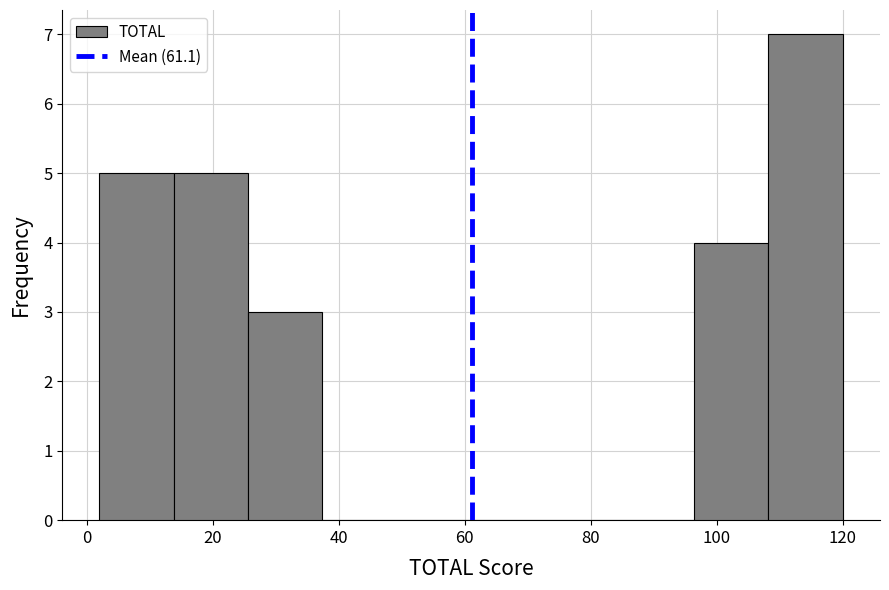

Which range on the x-axis has the tallest bar?

108.2 to 120.0